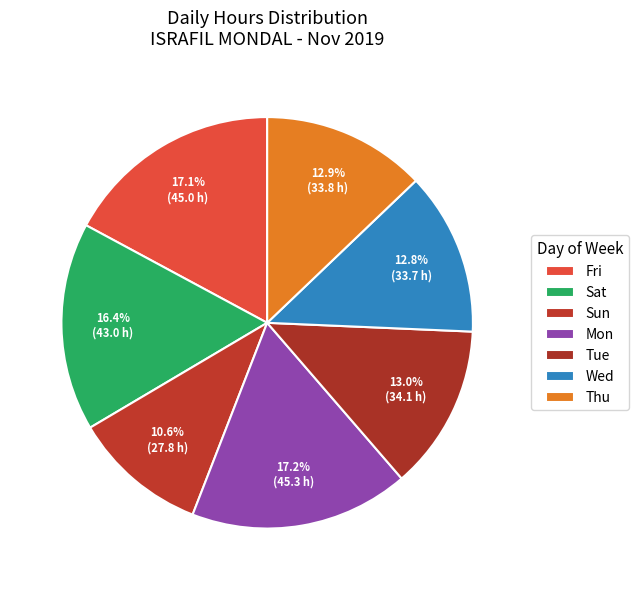

Count the number of slices in the pie.

7